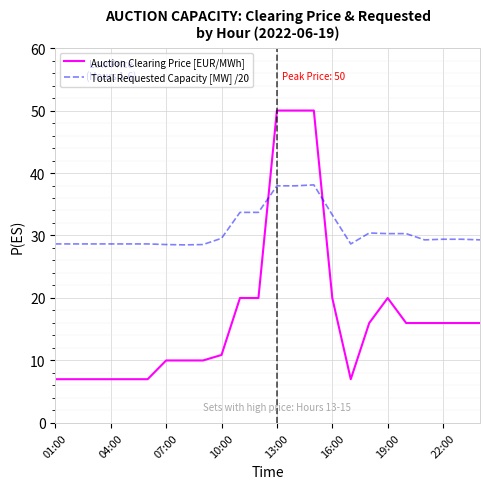

True or false: Total Requested Capacity [MW] /20 and Auction Clearing Price [EUR/MWh] cross at least once.

True